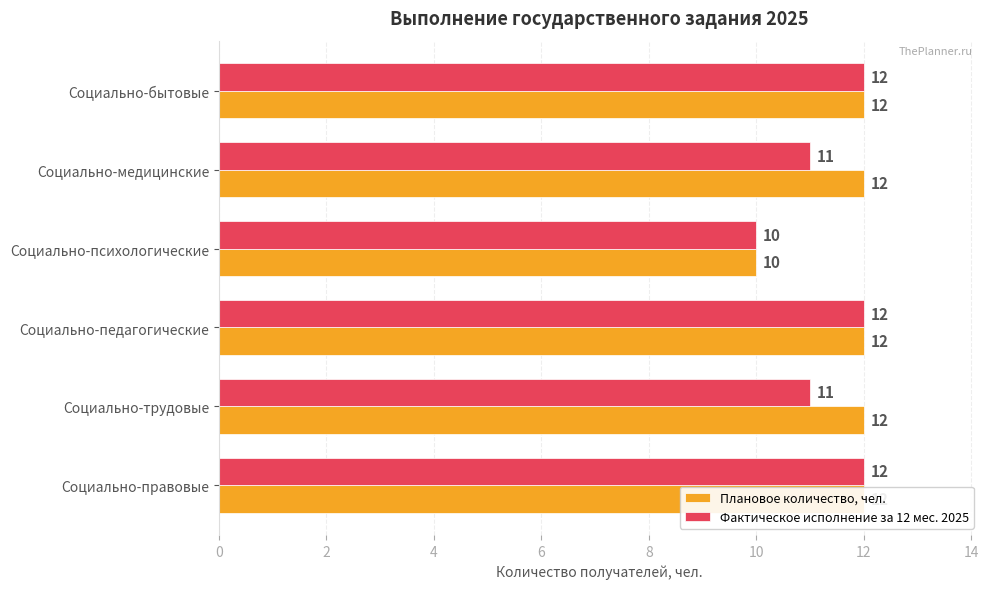

What is the lowest value of the Плановое количество, чел. series?

10